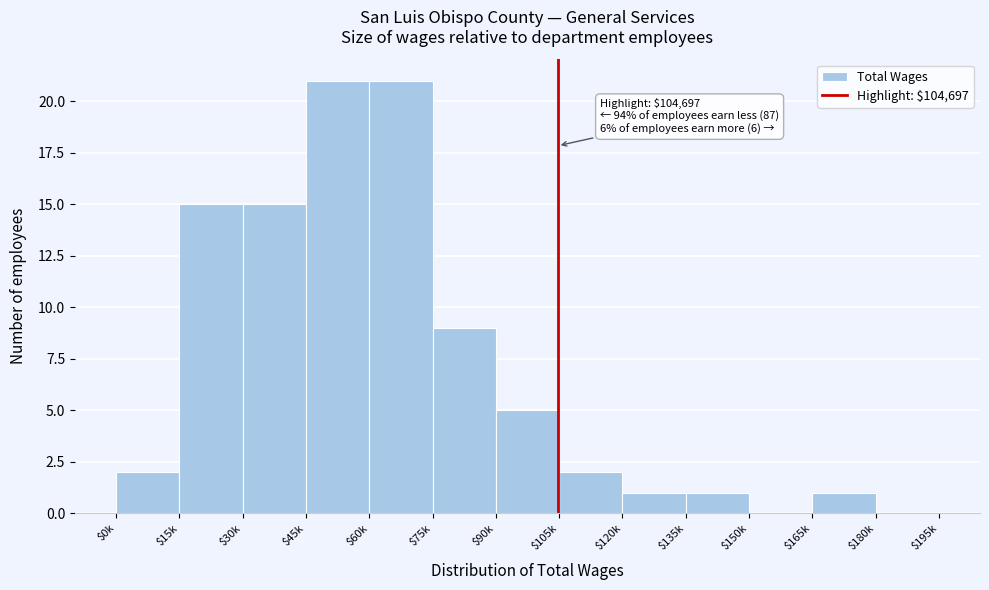

The chart shows a value of 21 at $60k. True or false?

True